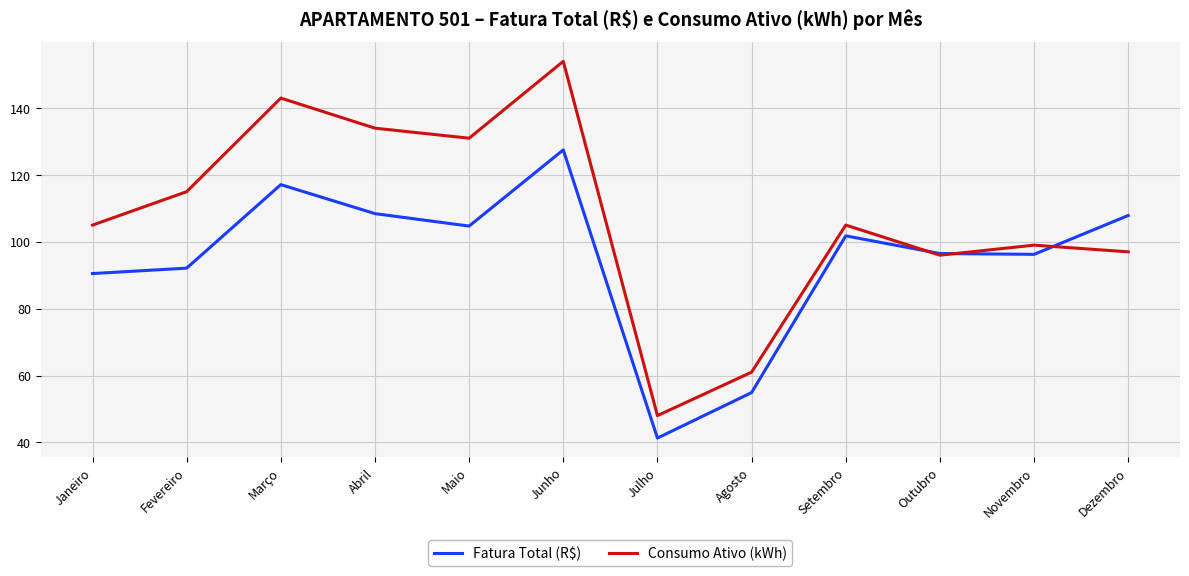

Which series changed the most between Maio and Novembro?

Consumo Ativo (kWh)